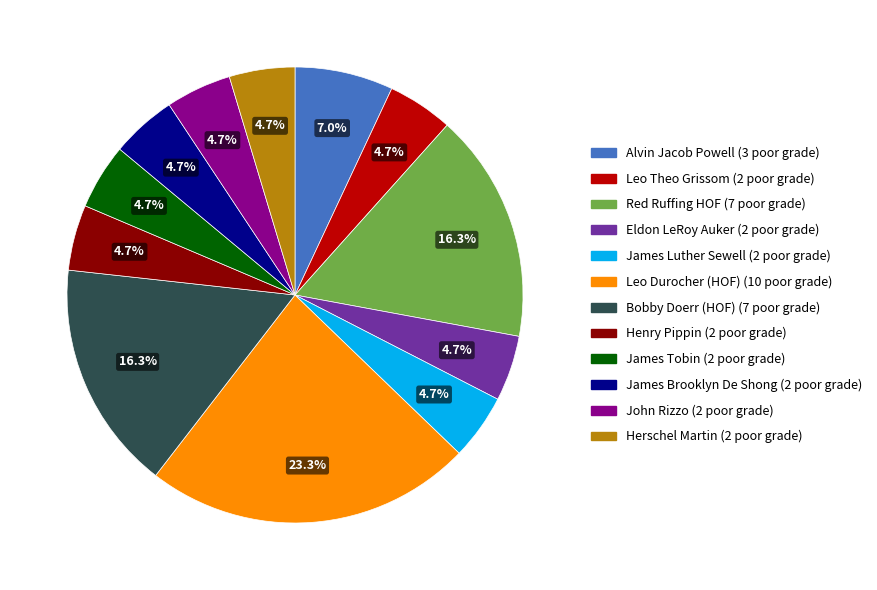

True or false: Red Ruffing HOF accounts for 16% of the total.

True